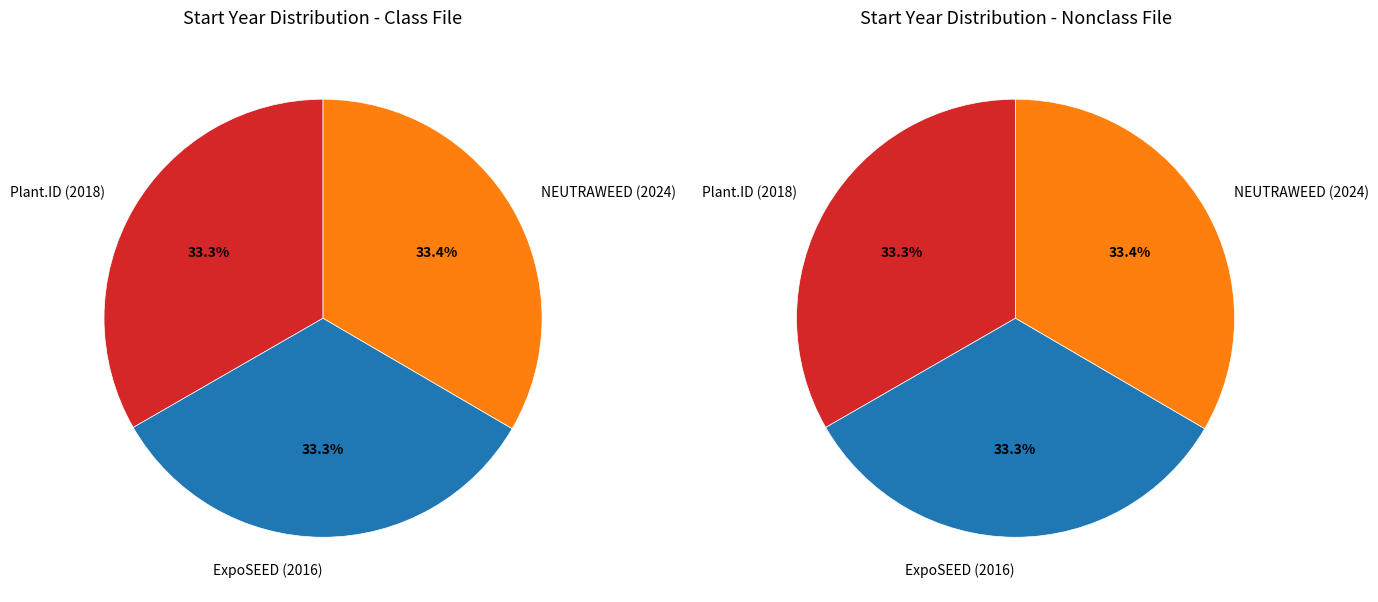

What percentage is the NEUTRAWEED (2024) slice, to the nearest percent?

33%